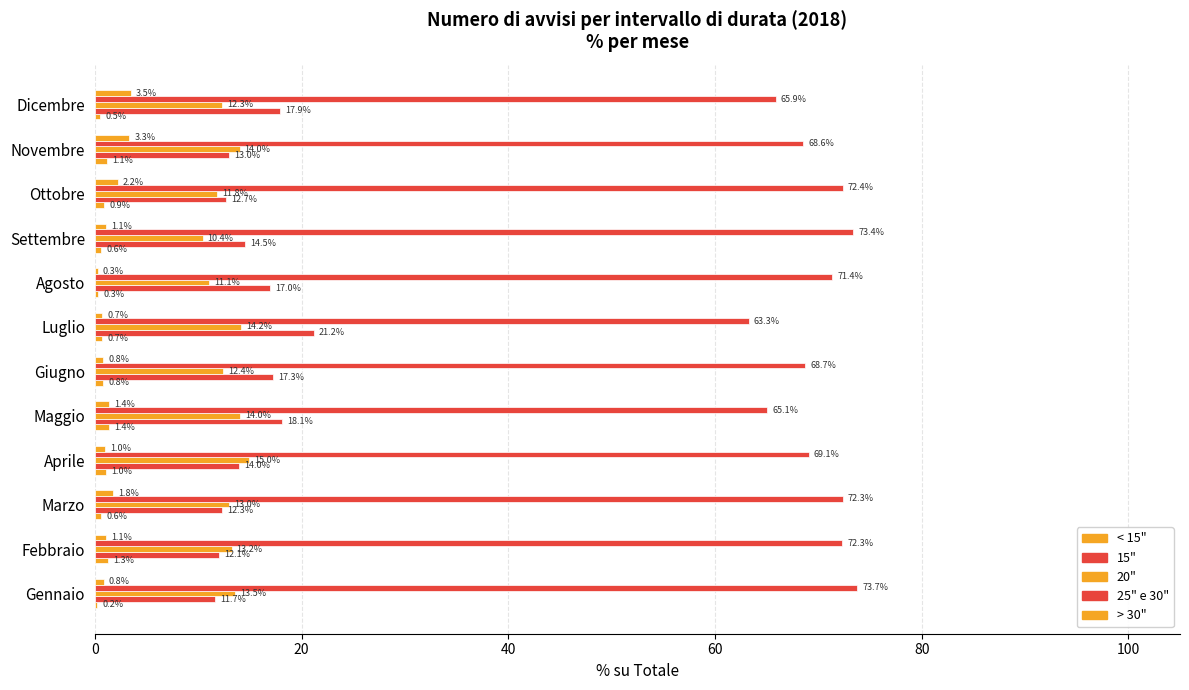

How many distinct data groups are displayed?

5